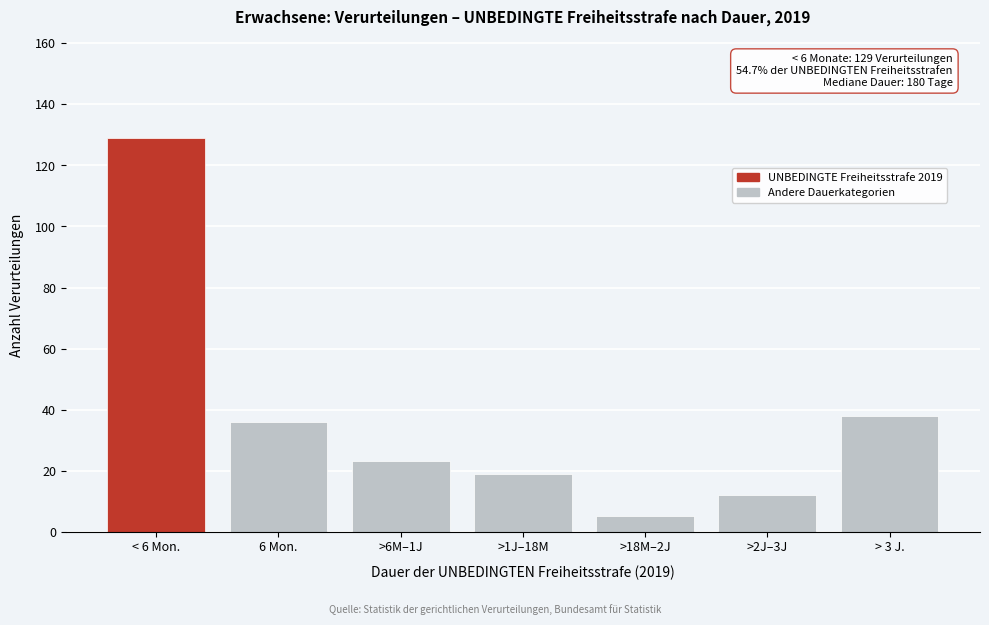

Reading left to right, transcribe all the data shown in this chart.

< 6 Mon.=129	6 Mon.=36	>6M–1J=23	>1J–18M=19	>18M–2J=5	>2J–3J=12	> 3 J.=38